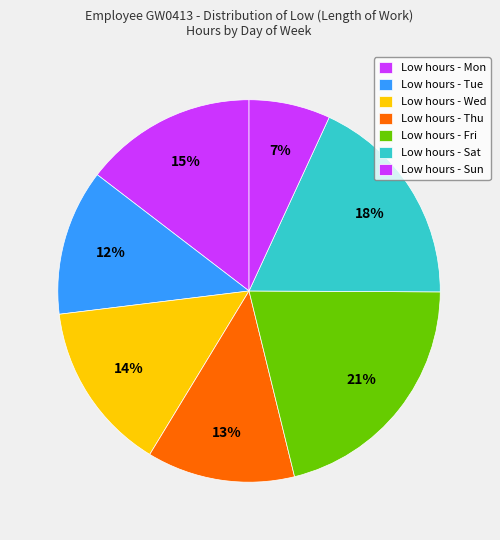

Does any single category account for the majority?

No